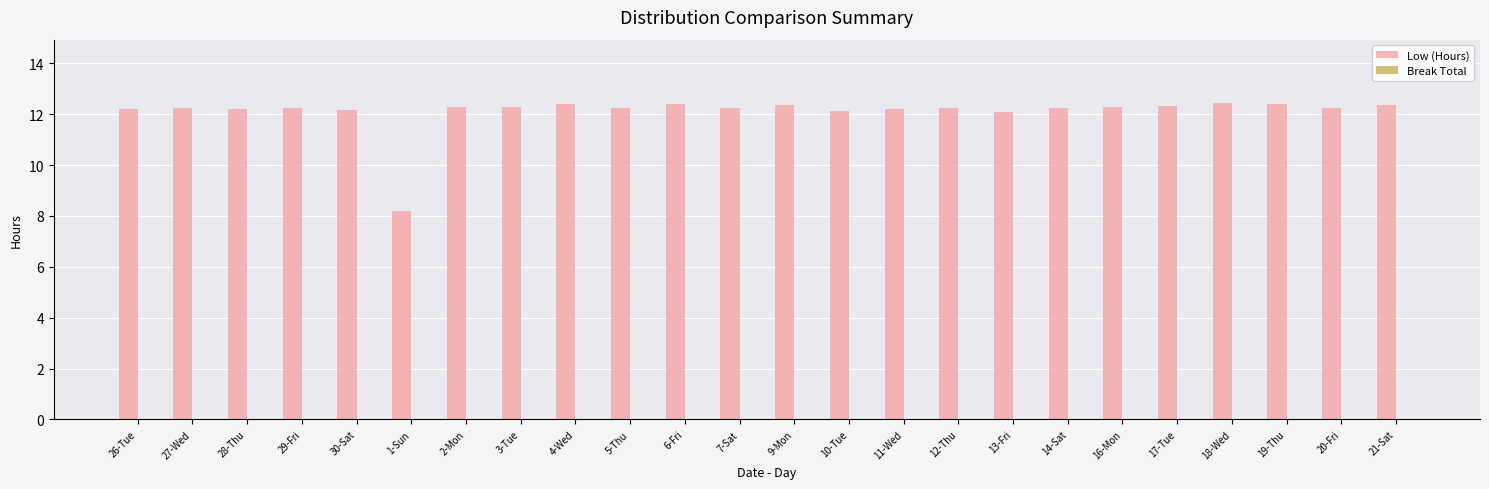

What is the sum of all values?

290.5